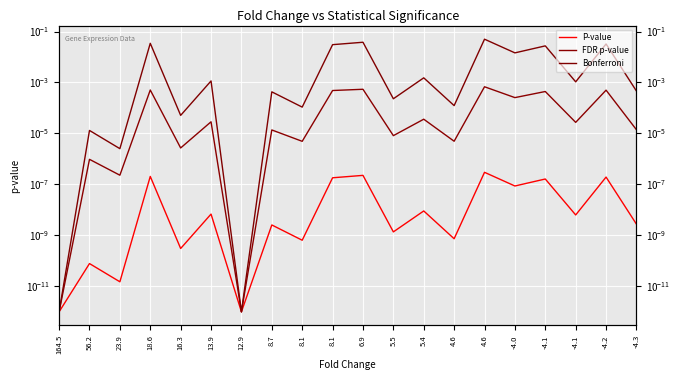

Between 56.2 and 8.1, which series saw the biggest shift?

Bonferroni